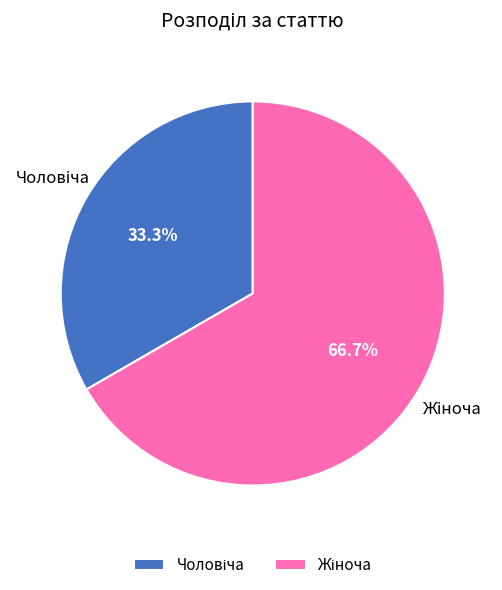

Is there a majority slice in this chart?

Yes